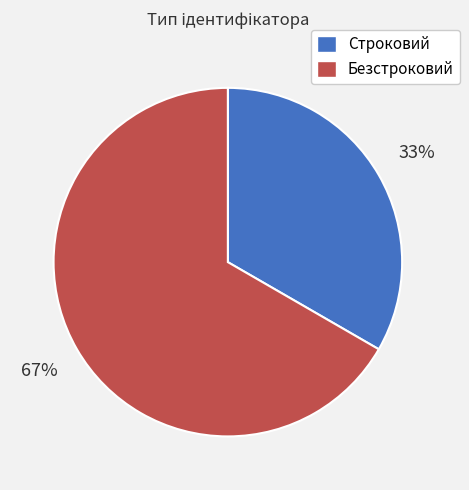

To the nearest percent, what is the average slice percentage?

50%